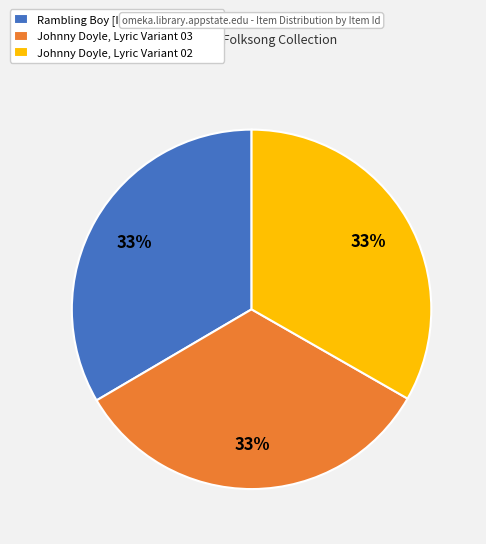

Approximately how many times larger is the value at Rambling Boy [II] / The Irish Robber compared to Johnny Doyle, Lyric Variant 02?

1.0